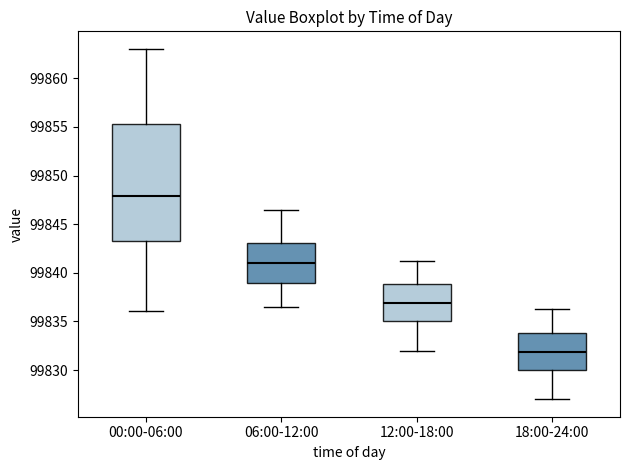

Where is the upper edge of the box for 12:00-18:00 on the y-axis? The values are not printed on the chart, so give them approximately, as read against the axis.

99839.0